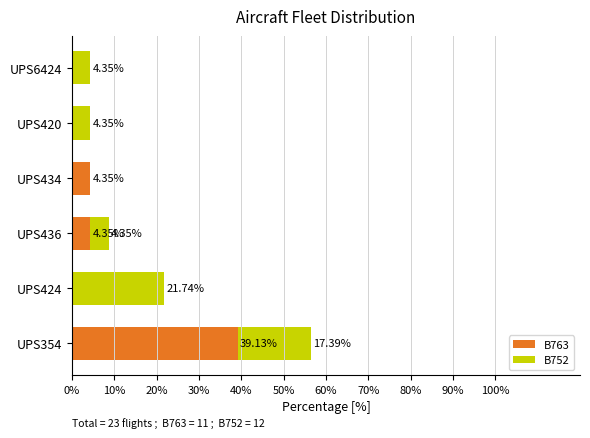

What is the sum of all B763 values?

47.8